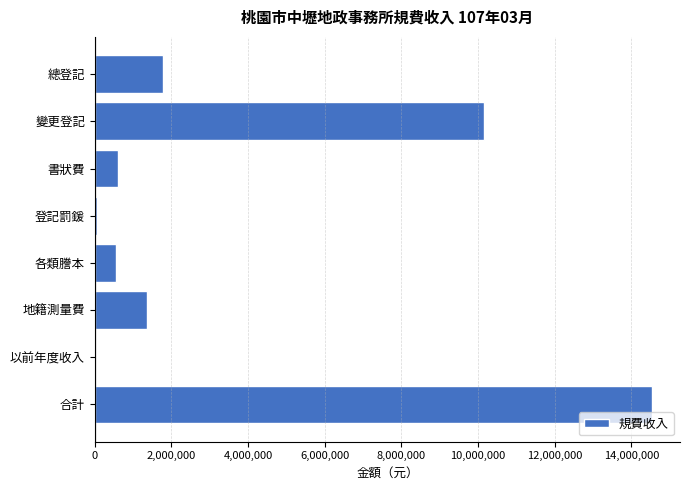

What is the change in value from 書狀費 to 以前年度收入?

-618640